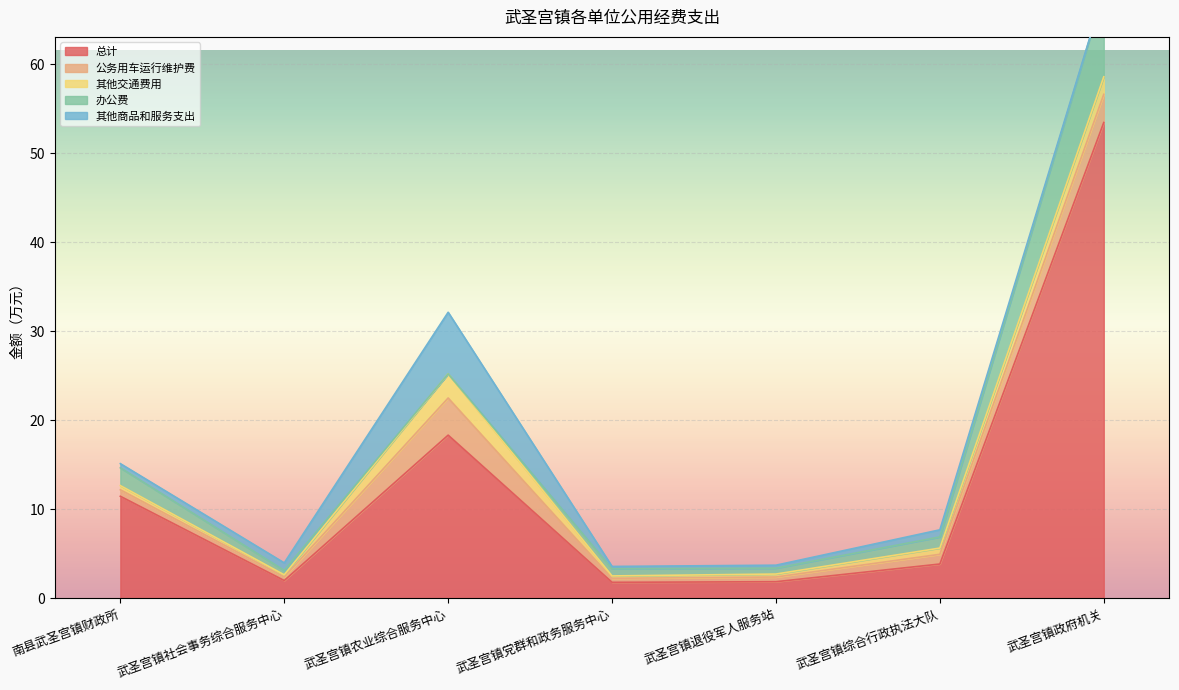

Where do 公务用车运行维护费 and 办公费 first cross each other?

武圣宫镇社会事务综合服务中心 and 武圣宫镇农业综合服务中心